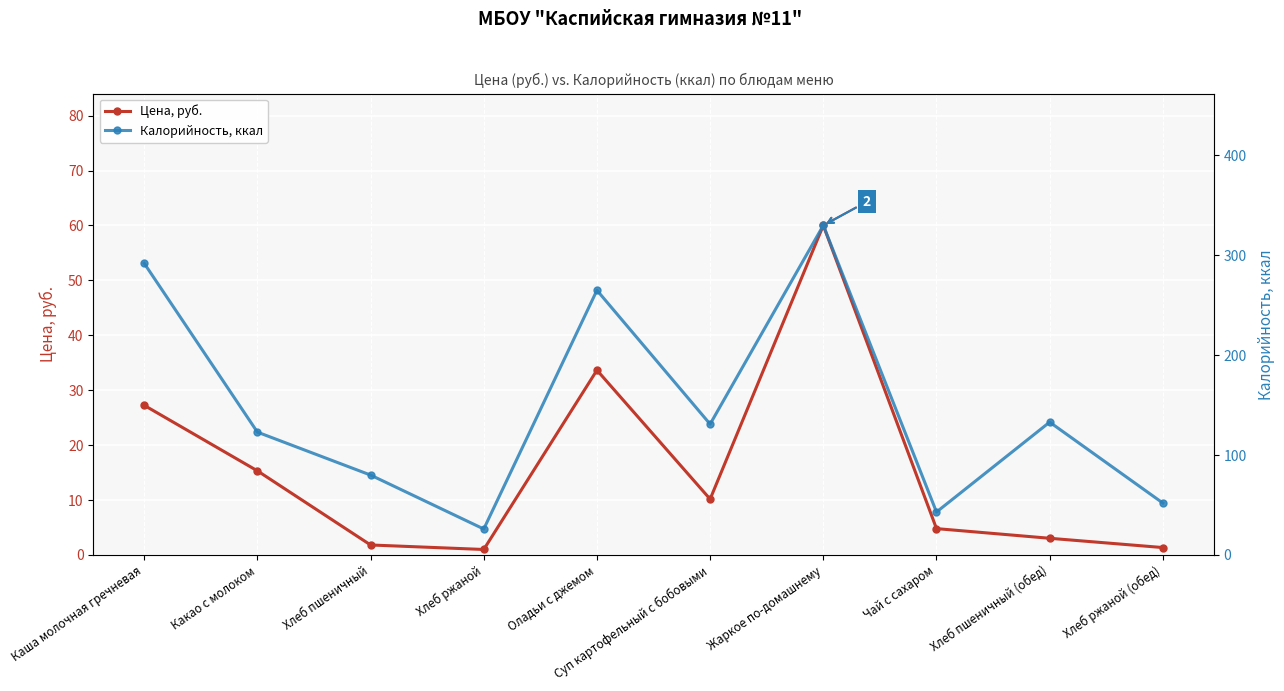

What position from the right is Каша молочная гречневая?

10